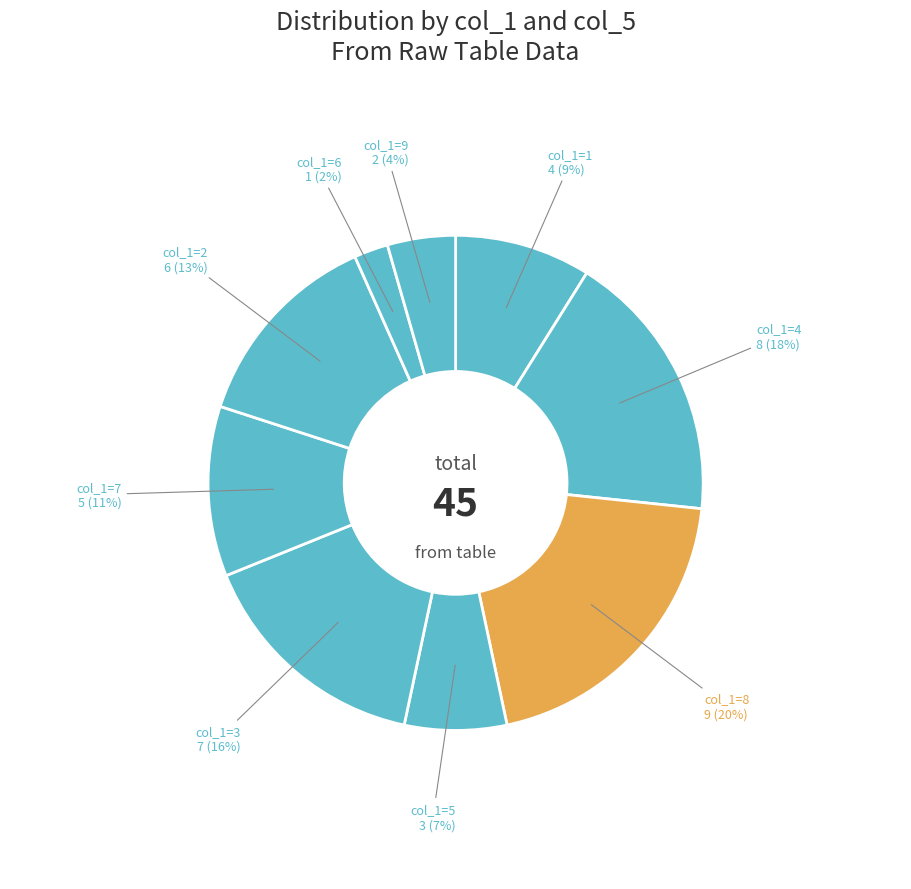

Count the number of slices in the pie.

9